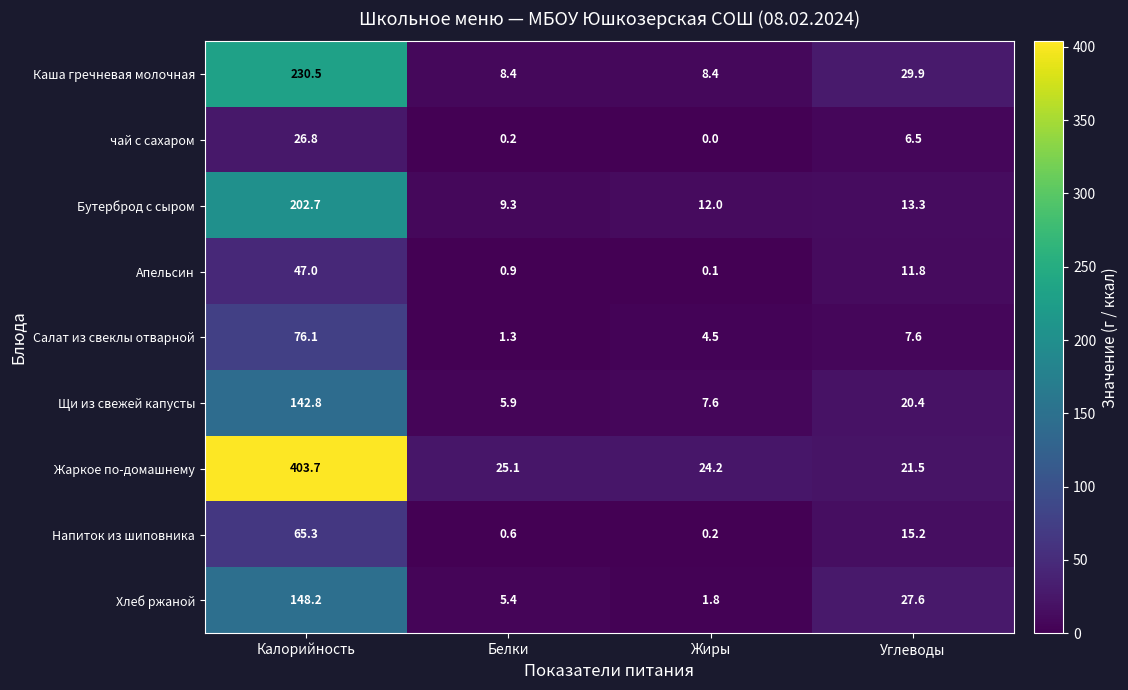

At Углеводы, list the series in order from smallest to largest.

чай с сахаром, Салат из свеклы отварной, Апельсин, Бутерброд с сыром, Напиток из шиповника, Щи из свежей капусты, Жаркое по-домашнему, Хлеб ржаной, Каша гречневая молочная